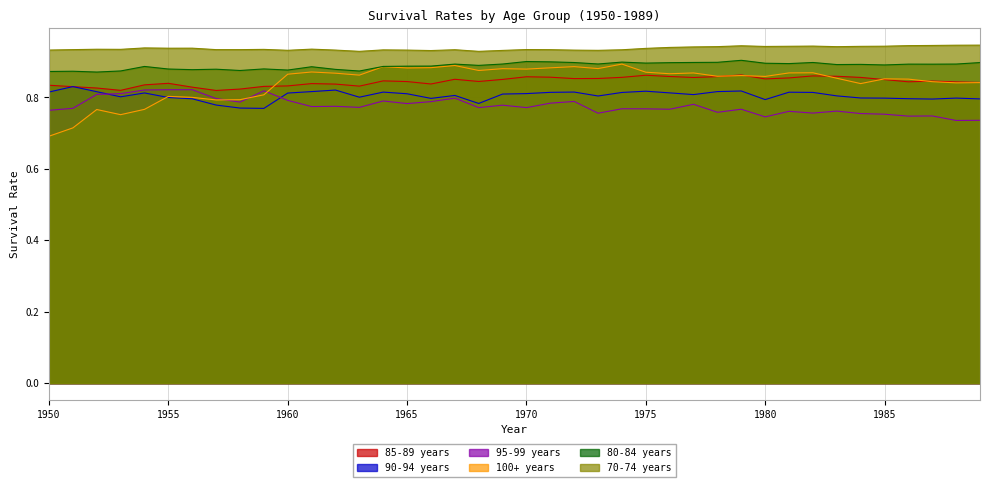

Which series has the widest spread of values?

100+ years